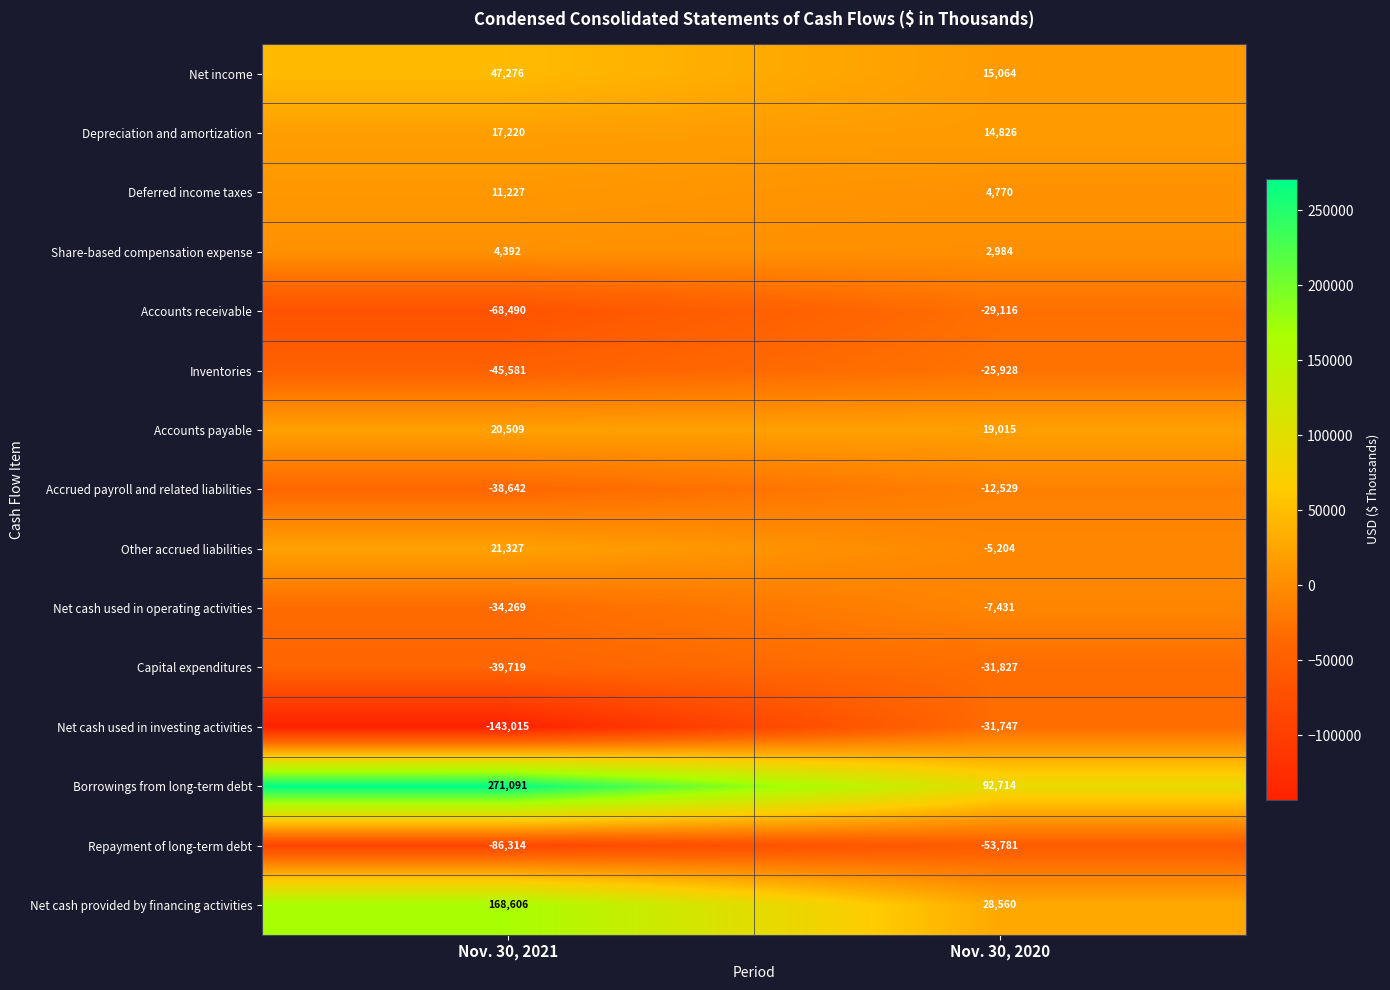

Is it true that Borrowings from long-term debt equals 271091 at Nov. 30, 2021?

True